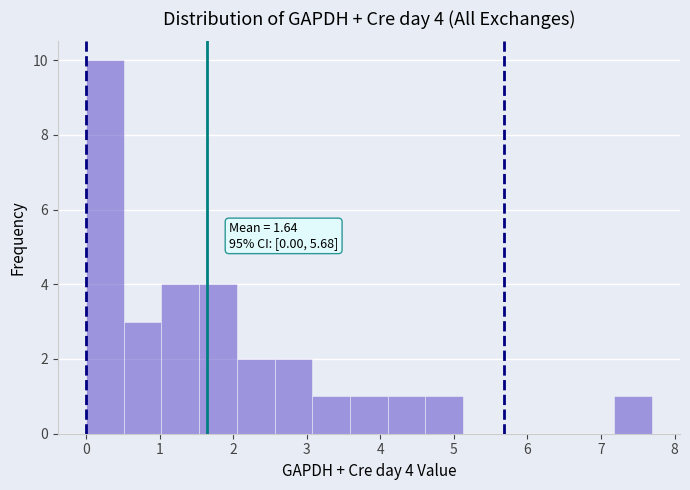

Which range on the x-axis has the tallest bar?

0.0 to 0.5